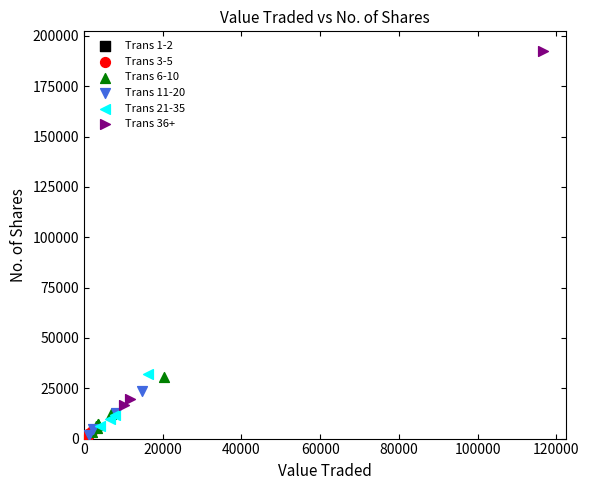

Which series has the widest spread of Y values?

Trans 36+